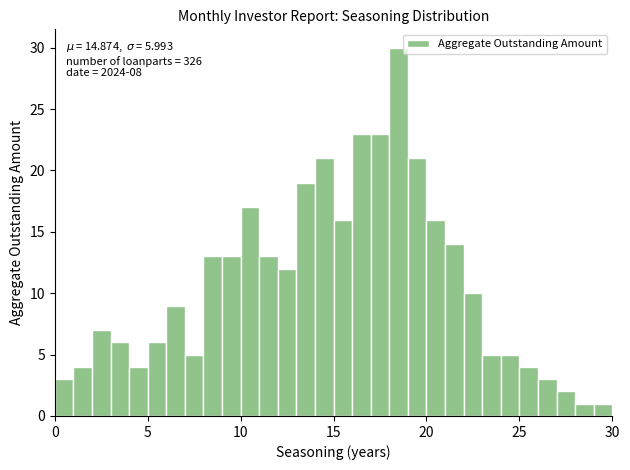

Read against the x-axis, roughly where is the centre of the tallest bar?

18.5